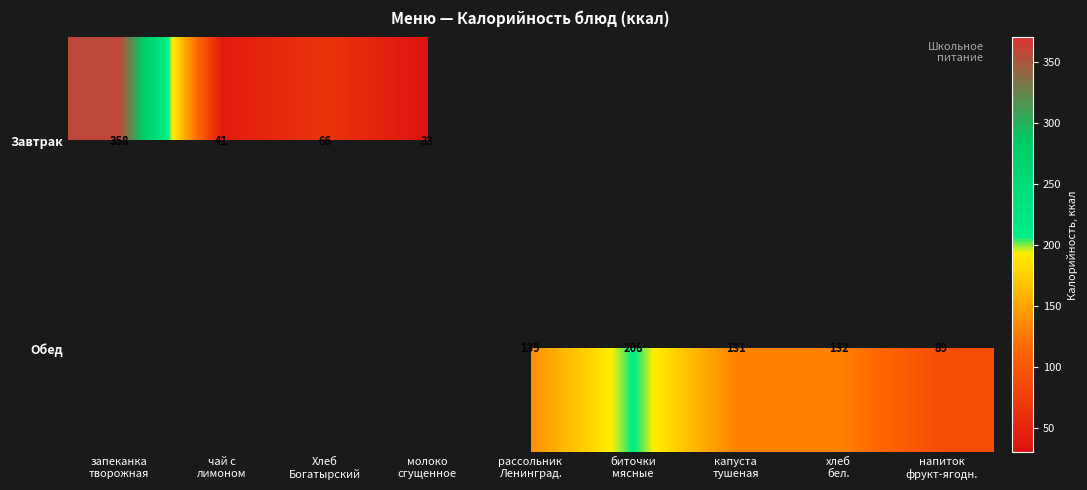

At which category does the chart reach its minimum across all series?

молоко
сгущенное